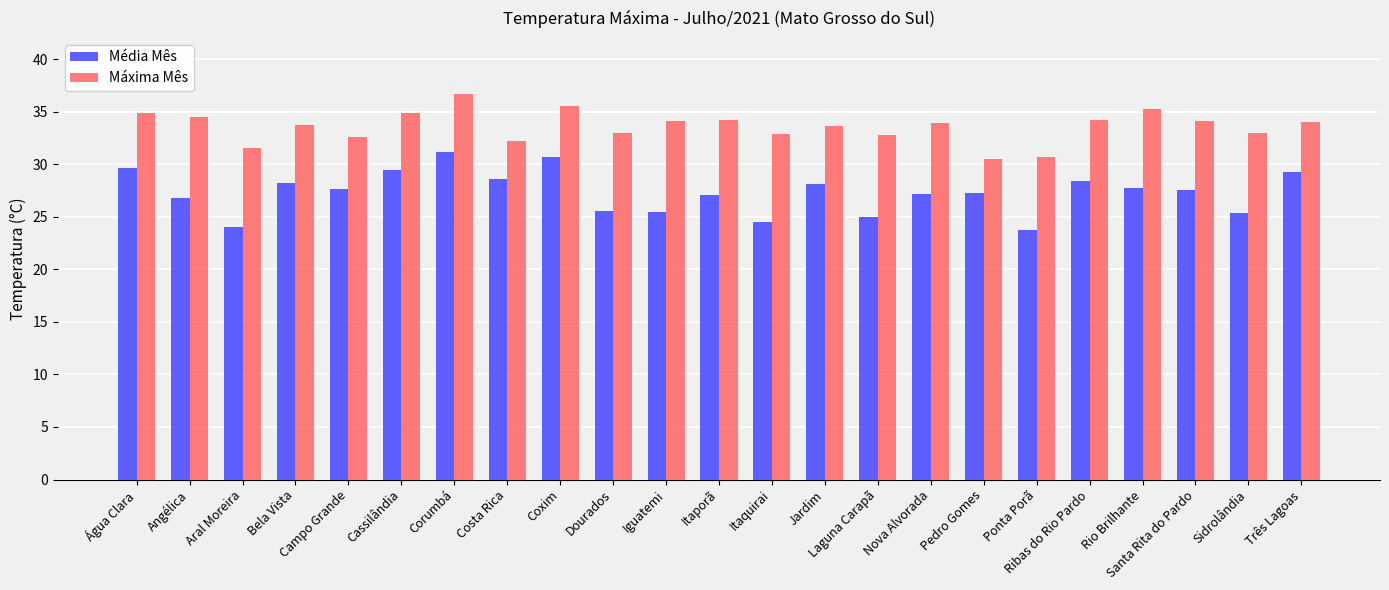

Which category has the highest value in the Máxima Mês series?

Corumbá